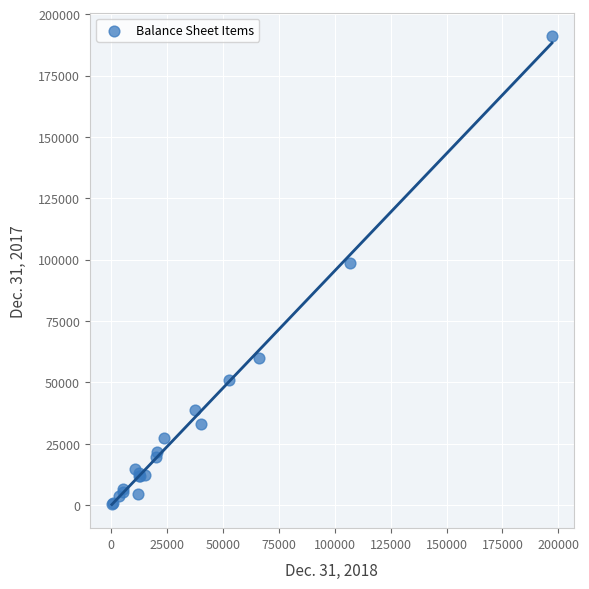

What Y value in the scatter plot is closest to 95679?

98447